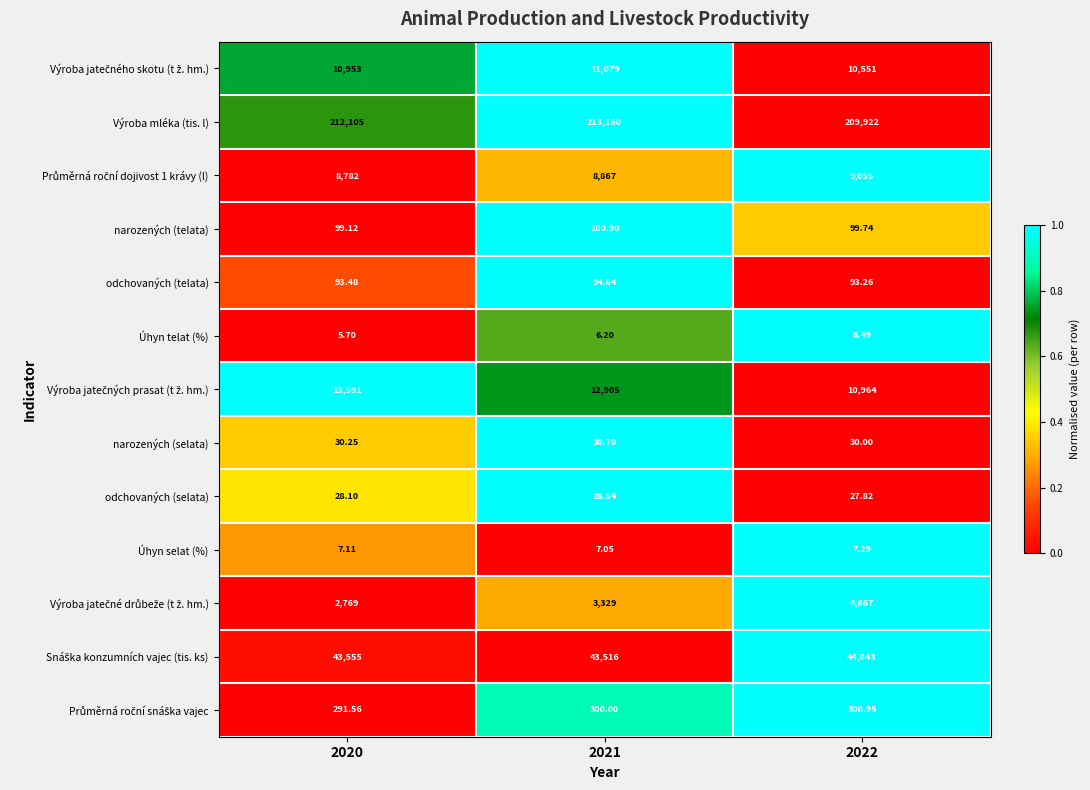

How many categories are shown in the chart?

3